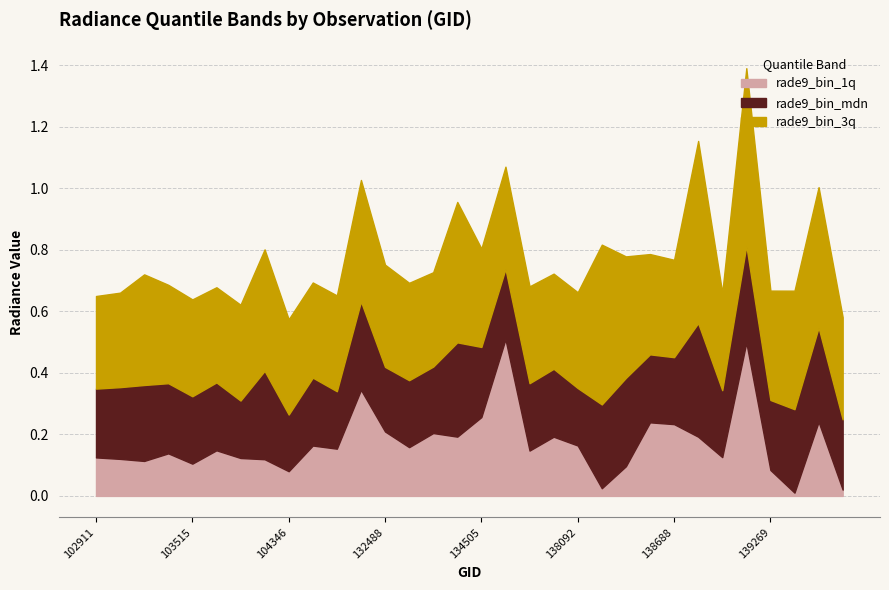

True or false: rade9_bin_1q has more than 2 interior local peaks.

True